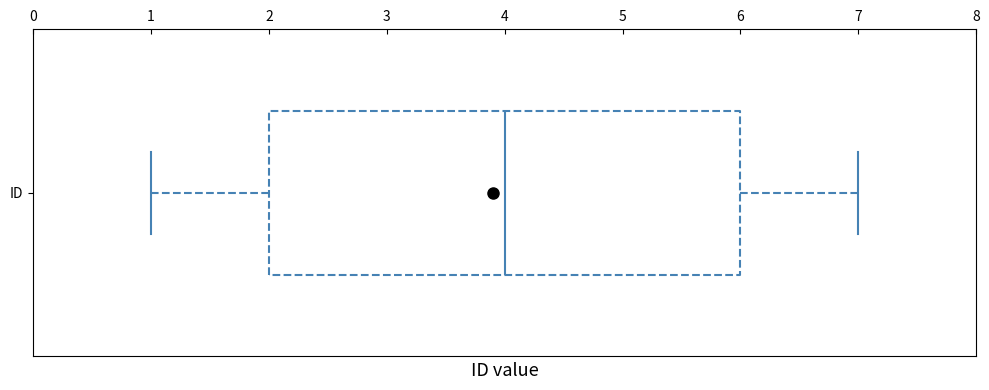

Where does the right whisker of the box for ID end on the x-axis? The values are not printed on the chart, so give them approximately, as read against the axis.

7